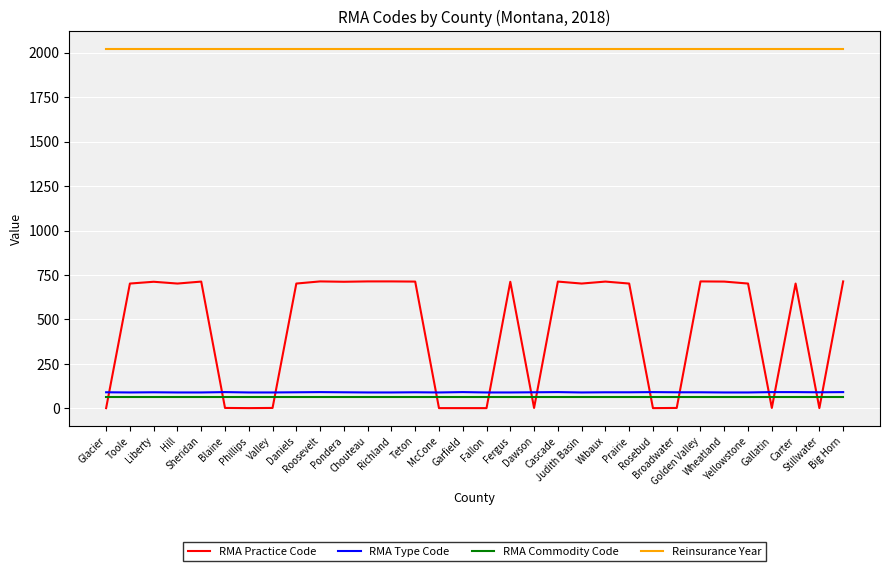

Between Sheridan and Valley, which series saw the biggest shift?

RMA Practice Code